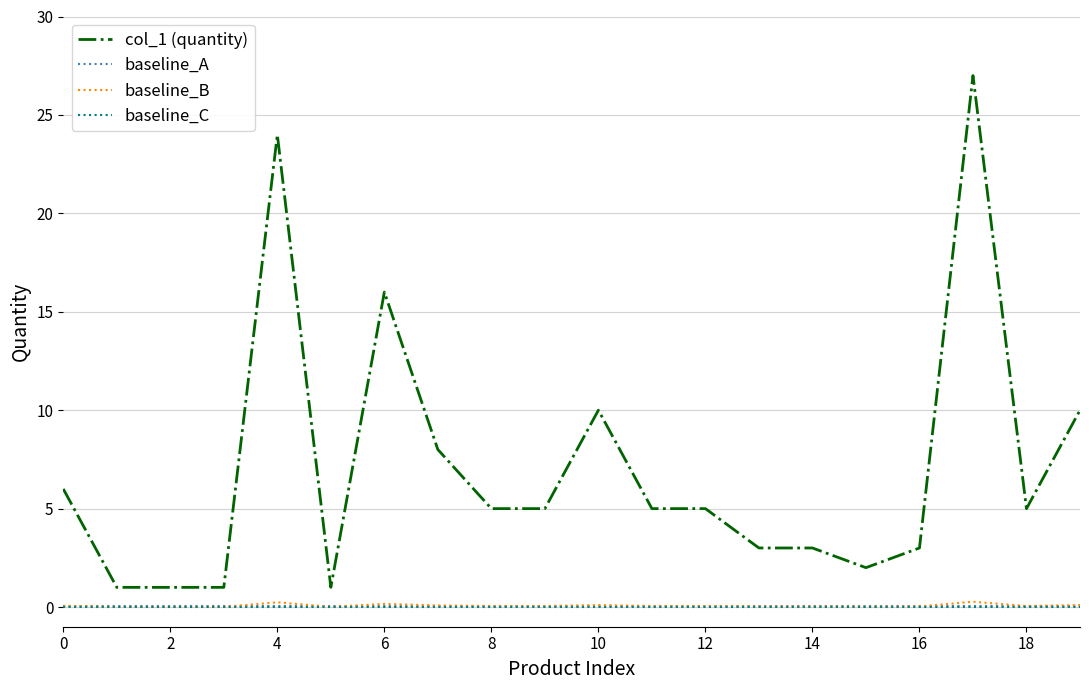

True or false: baseline_B and col_1 (quantity) cross at least once.

False